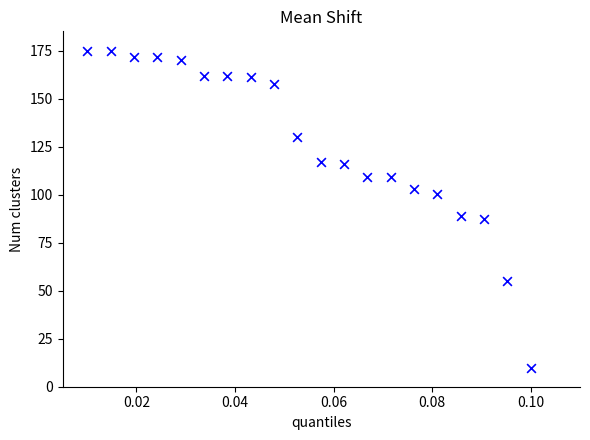

What is the range of Y values (max minus min)?

165.0